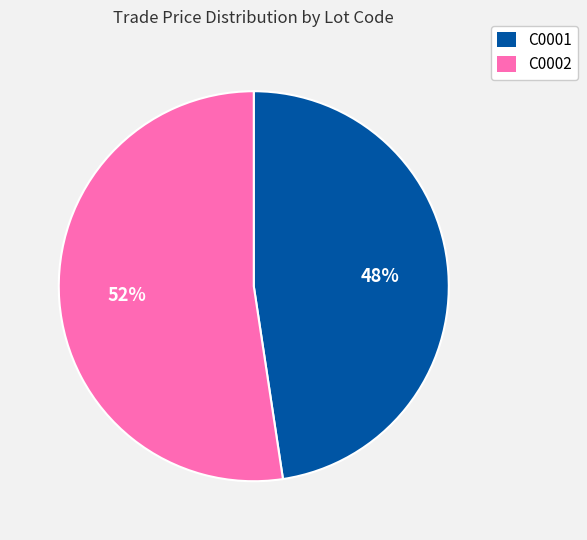

What is the ratio of the value at C0002 to the value at C0001?

1.1